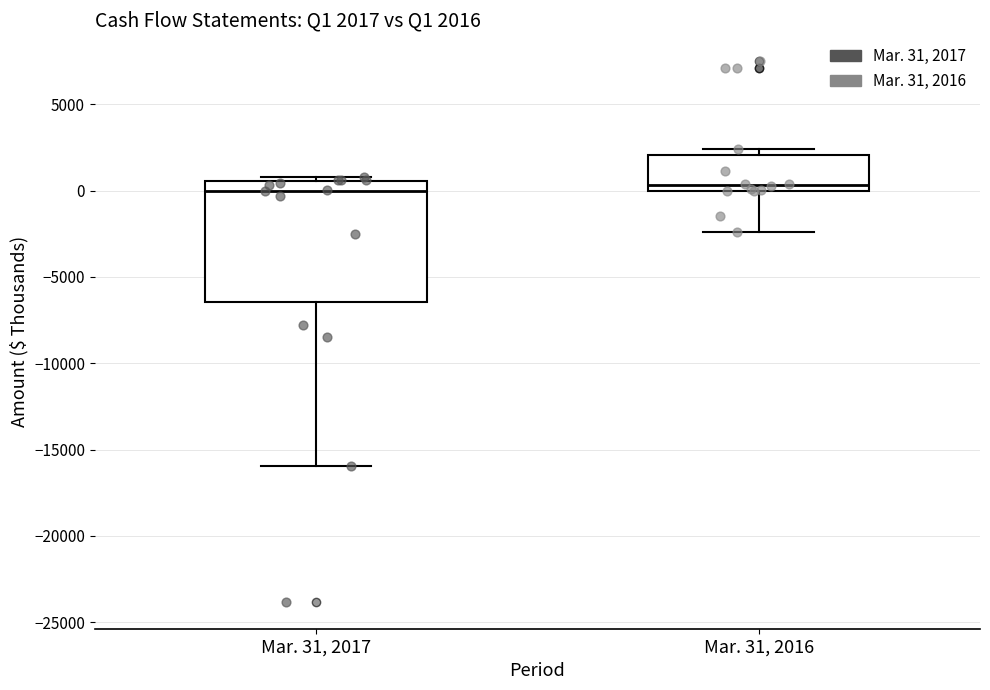

Which box is the tallest, from its lower edge to its upper edge?

Mar. 31, 2017